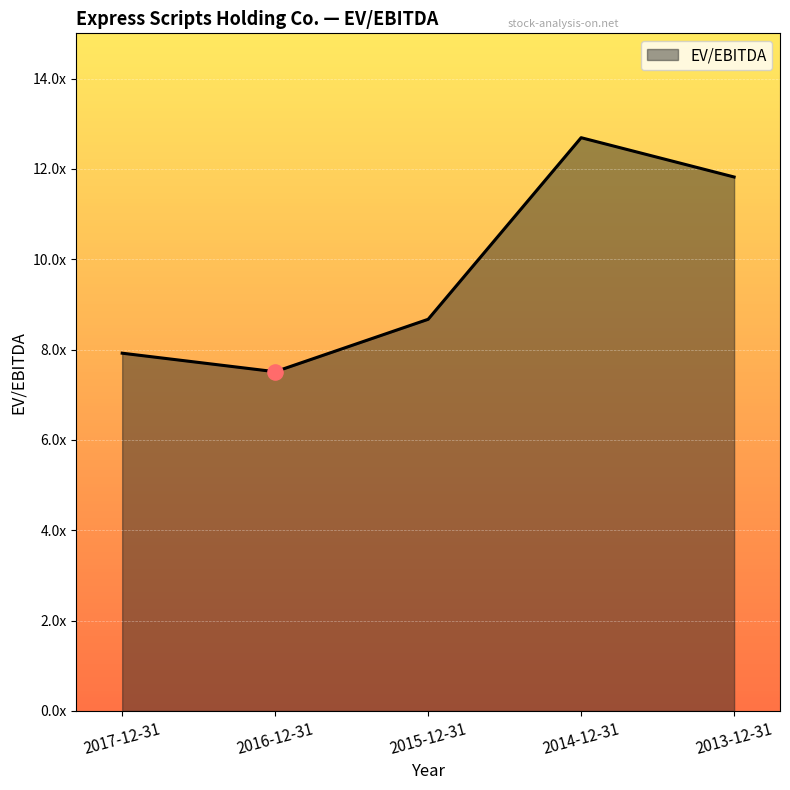

Approximately how many times larger is the value at 2016-12-31 compared to 2014-12-31?

0.6